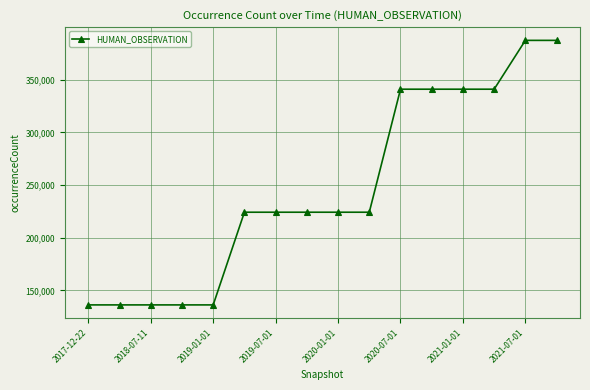

What is the value of the 4th point from the left?

136266